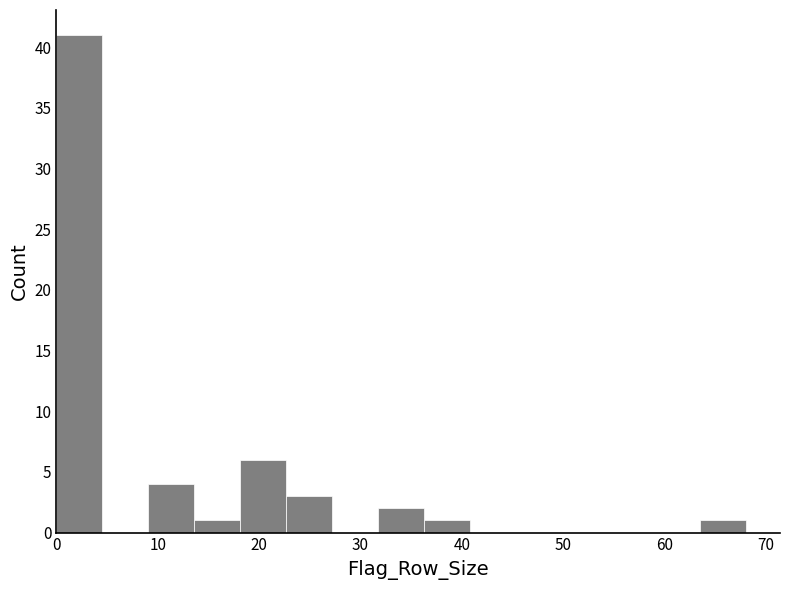

Reading left to right, transcribe this chart: for each bar, give the range it covers on the x-axis and its height. Neither the bar edges nor the heights are printed on the chart, so give them approximately, as read against the axes.

0 to 5: 41
5 to 9: 0
9 to 14: 4
14 to 18: 1
18 to 23: 6
23 to 27: 3
27 to 32: 0
32 to 36: 2
36 to 41: 1
41 to 45: 0
45 to 50: 0
50 to 54: 0
54 to 59: 0
59 to 63: 0
63 to 68: 1